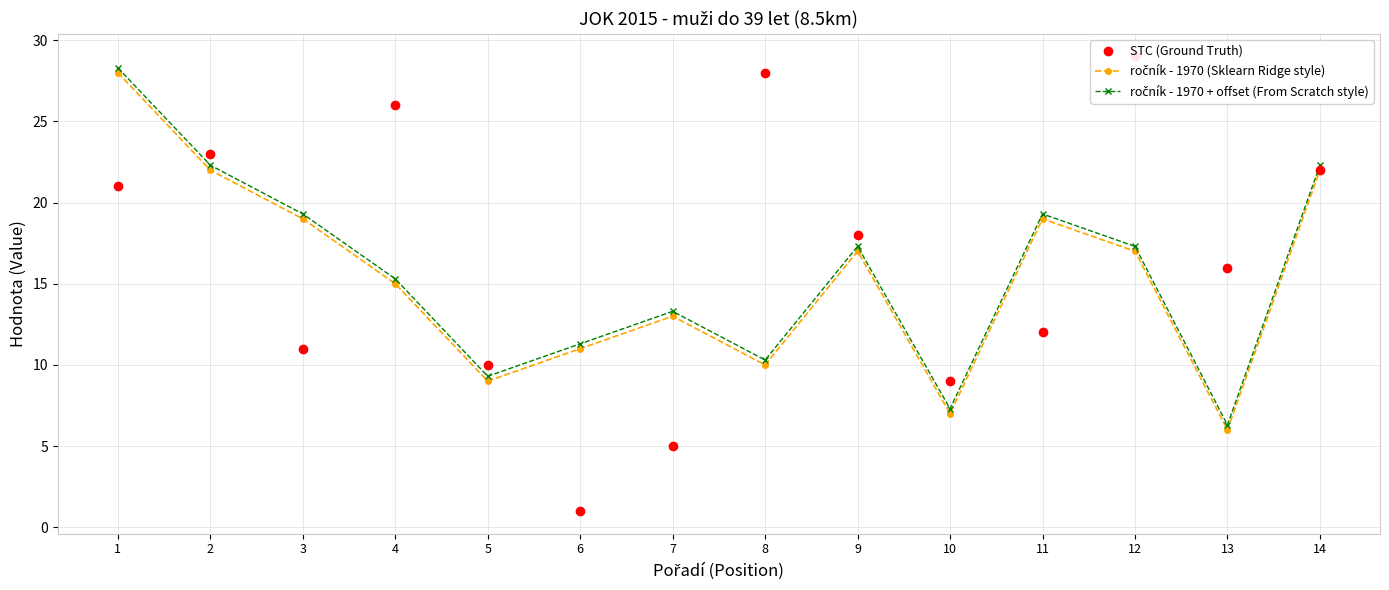

Reading right to left, what are all the values shown in this chart?

STC (Ground Truth): 22.0	16.0	29.0	12.0	9.0	18.0	28.0	5.0	1.0	10.0	26.0	11.0	23.0	21.0
ročník - 1970 (Sklearn Ridge style): 22.0	6.0	17.0	19.0	7.0	17.0	10.0	13.0	11.0	9.0	15.0	19.0	22.0	28.0
ročník - 1970 + offset (From Scratch style): 22.3	6.3	17.3	19.3	7.3	17.3	10.3	13.3	11.3	9.3	15.3	19.3	22.3	28.3